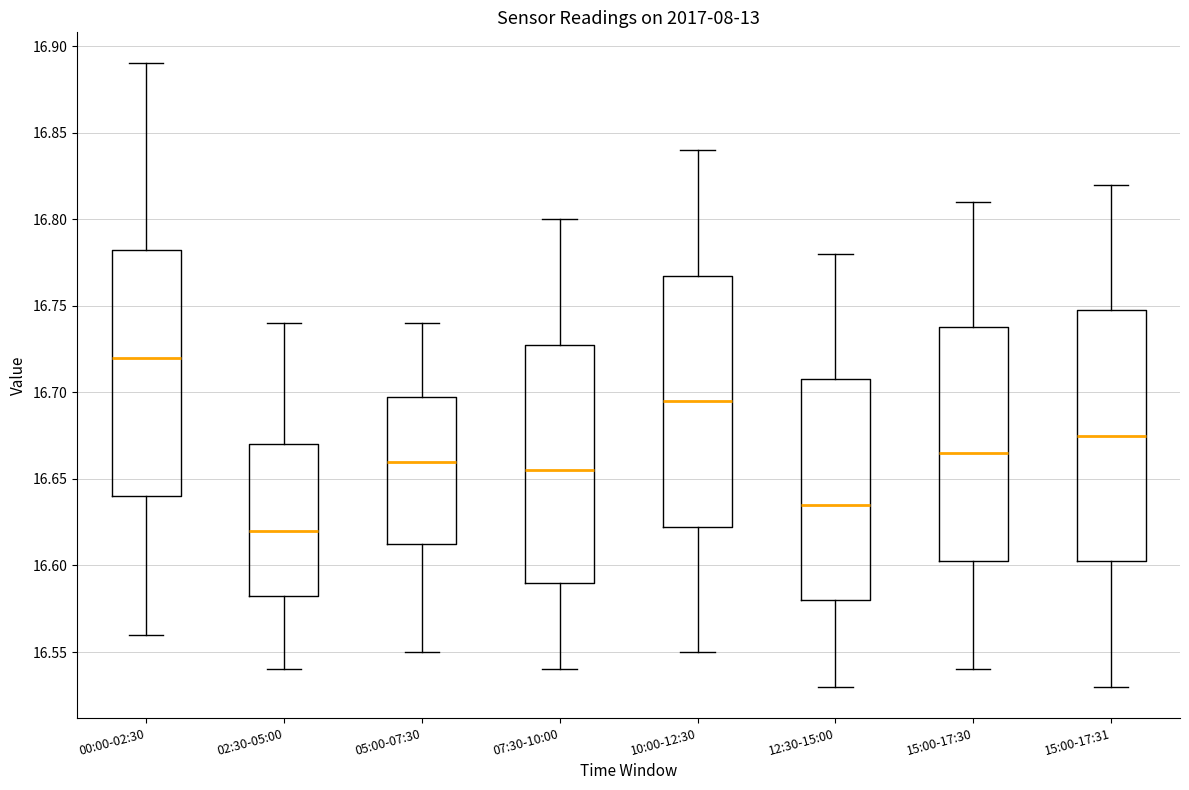

Where is the lower edge of the box for 15:00-17:31 on the y-axis? The values are not printed on the chart, so give them approximately, as read against the axis.

16.605